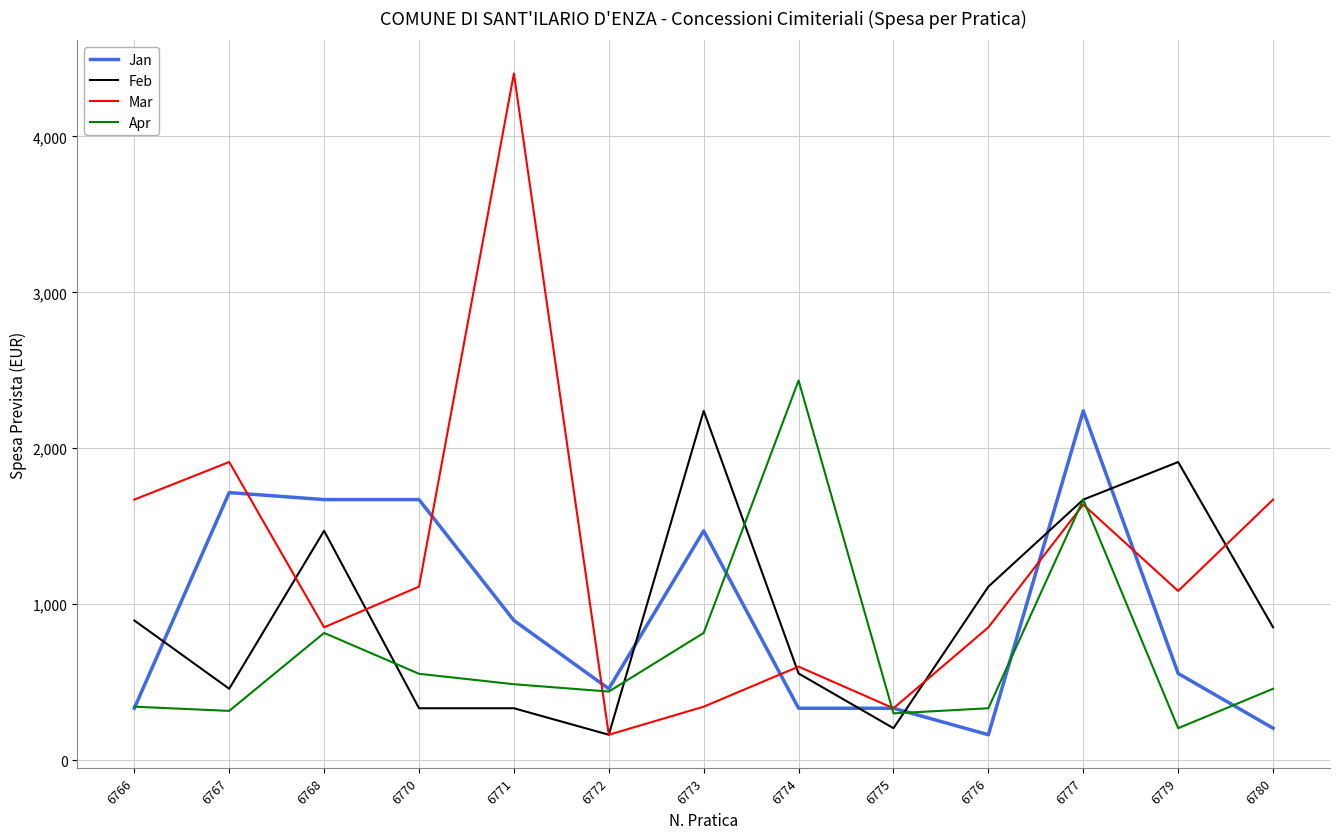

What is the difference between the highest and lowest values at 6766?

1338